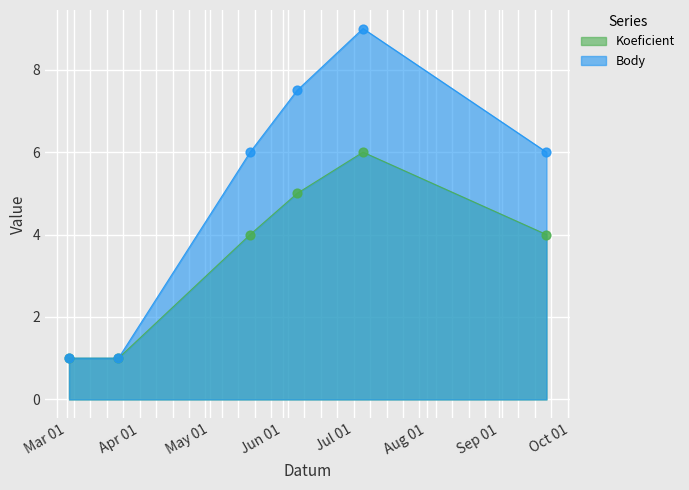

At how many categories does at least one series exceed 7?

2